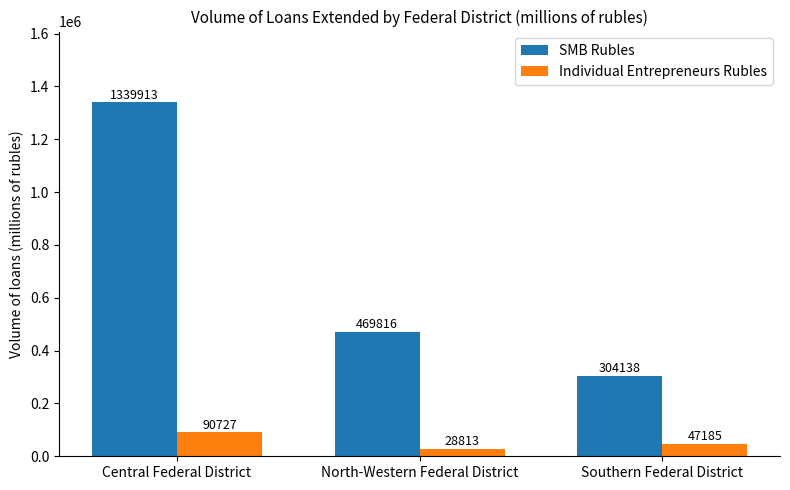

Reading left to right, list all the values displayed in this chart.

SMB Rubles: 1339913	469816	304138
Individual Entrepreneurs Rubles: 90727	28813	47185